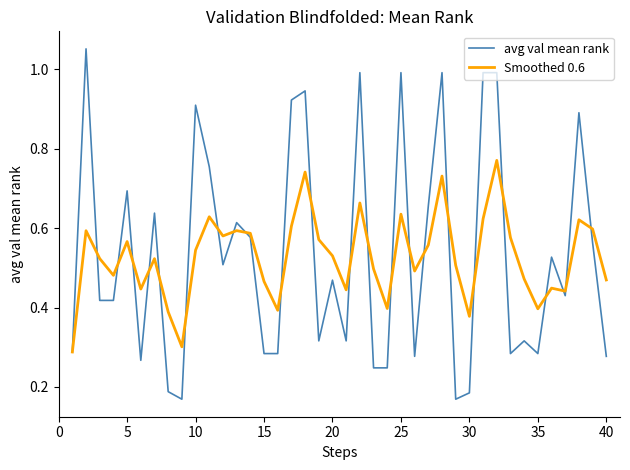

Rank the series by their maximum value, from lowest to highest.

Smoothed 0.6, avg val mean rank